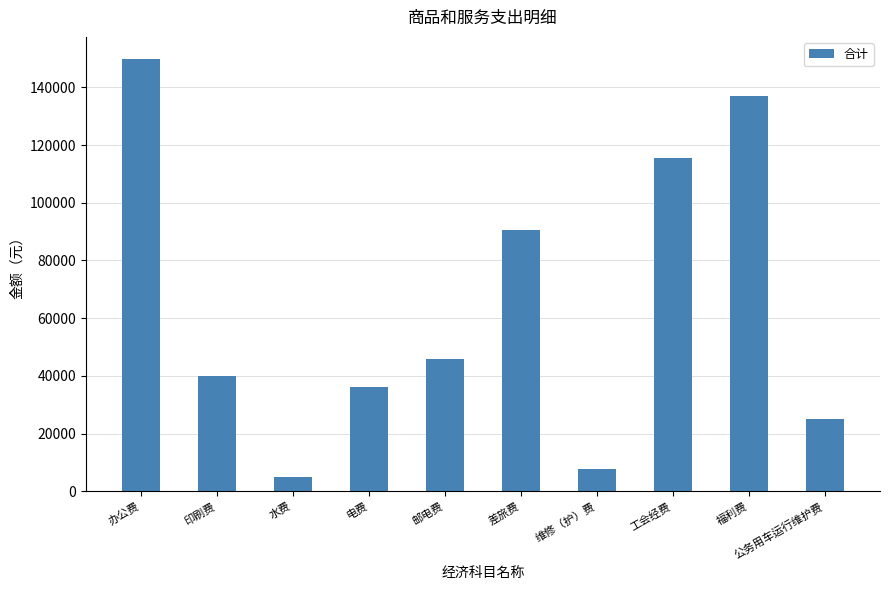

Approximately how many times larger is the value at 印刷费 compared to 公务用车运行维护费?

1.6